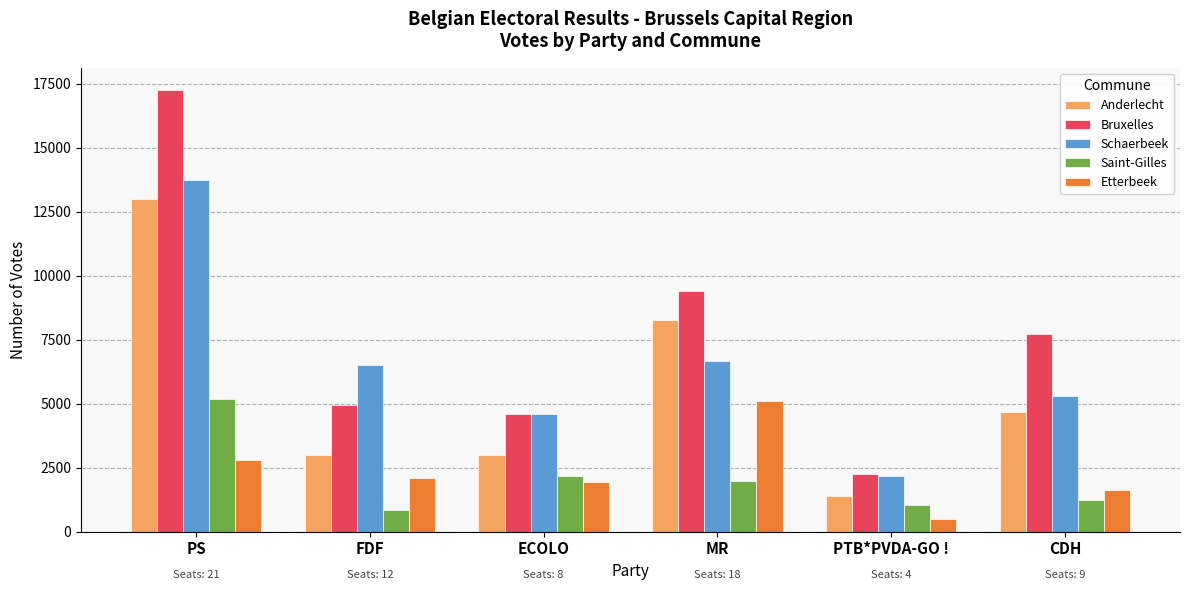

At which label does Anderlecht first exceed 4660?

PS